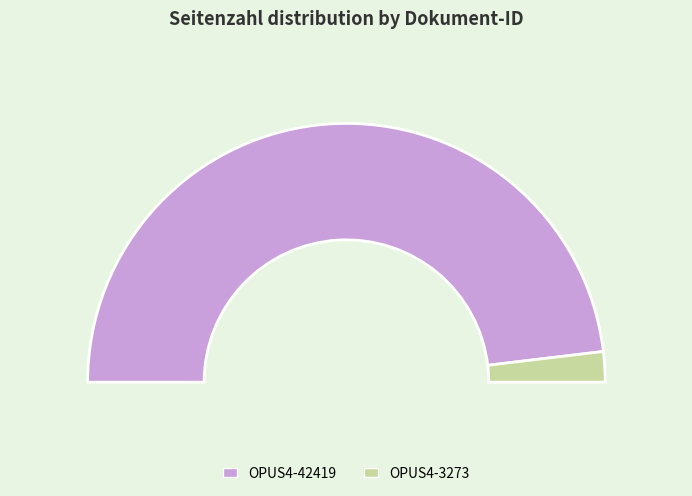

What percentage is the OPUS4-3273 slice, to the nearest percent?

4%